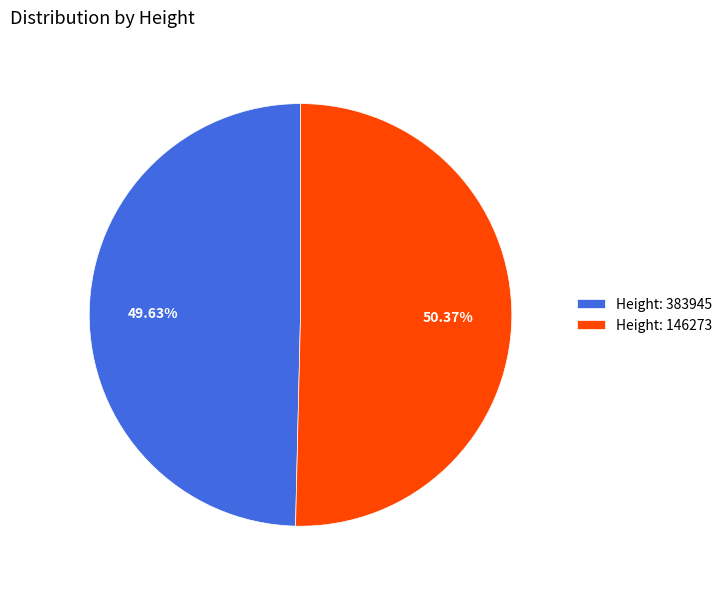

Is there a majority slice in this chart?

Yes